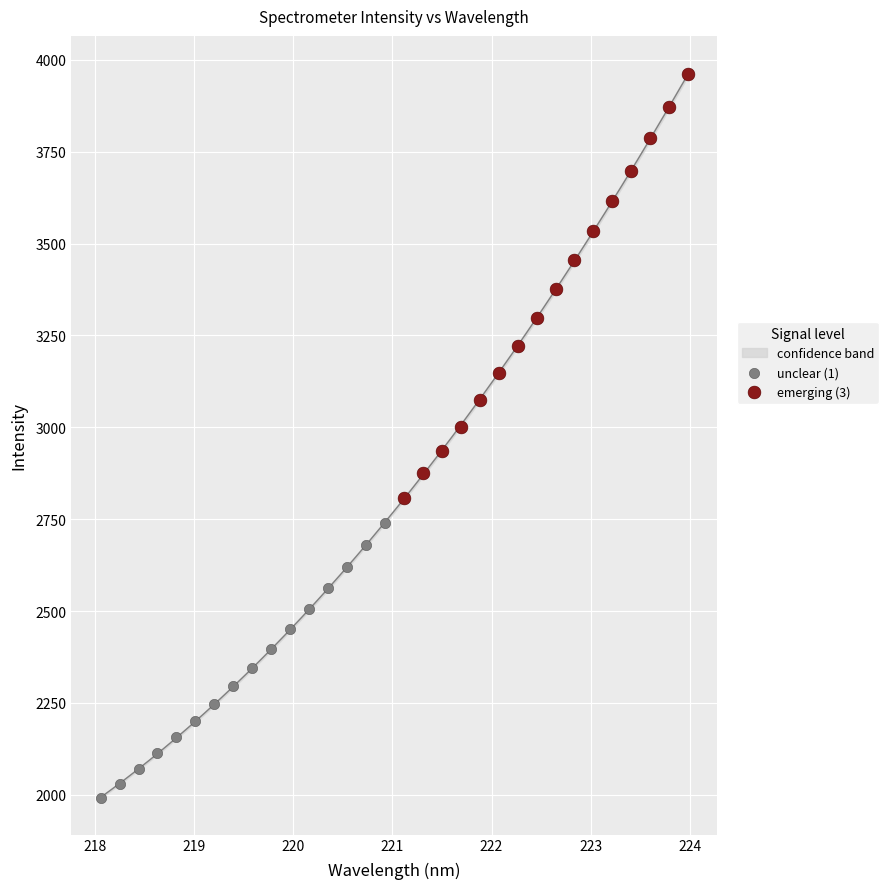

Which series reaches the maximum Y coordinate?

emerging (3)